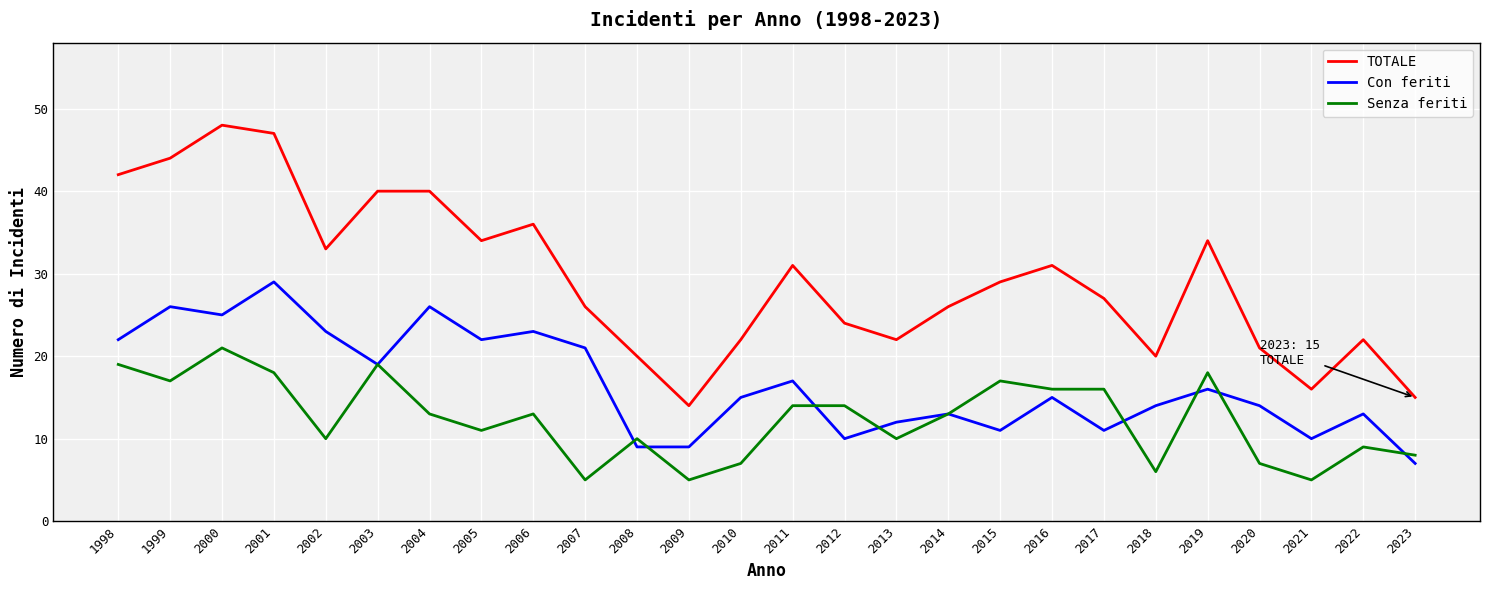

Is it true that Con feriti equals 13 at 2022?

True